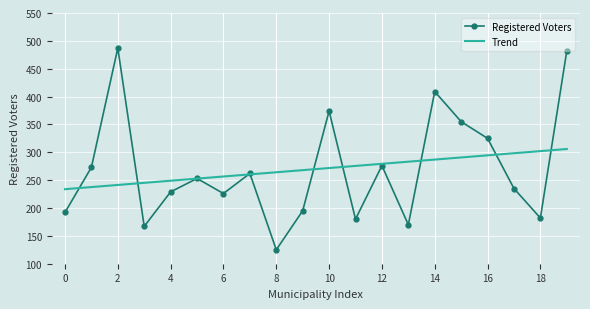

What is the maximum value shown in the chart?

487.0